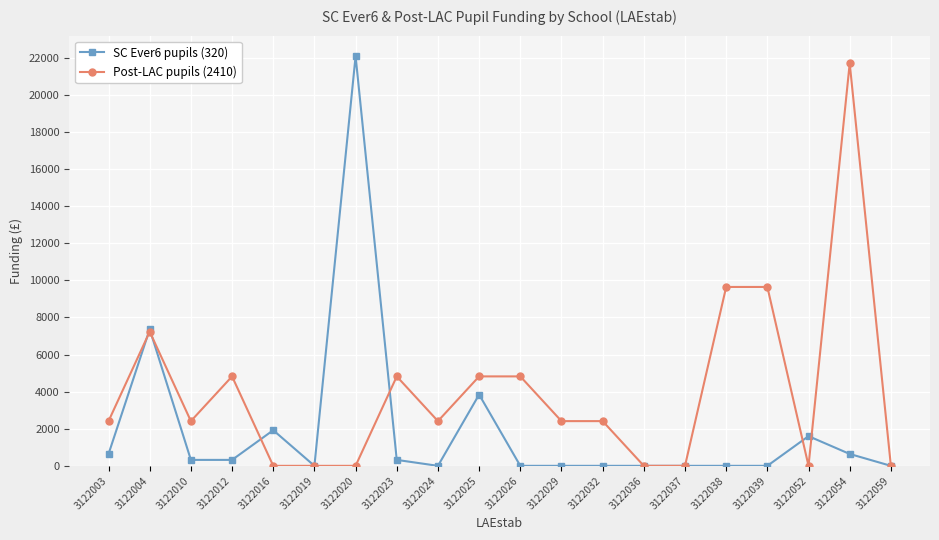

What is the difference between the second highest and second lowest values in the SC Ever6 pupils (320) series?

7360